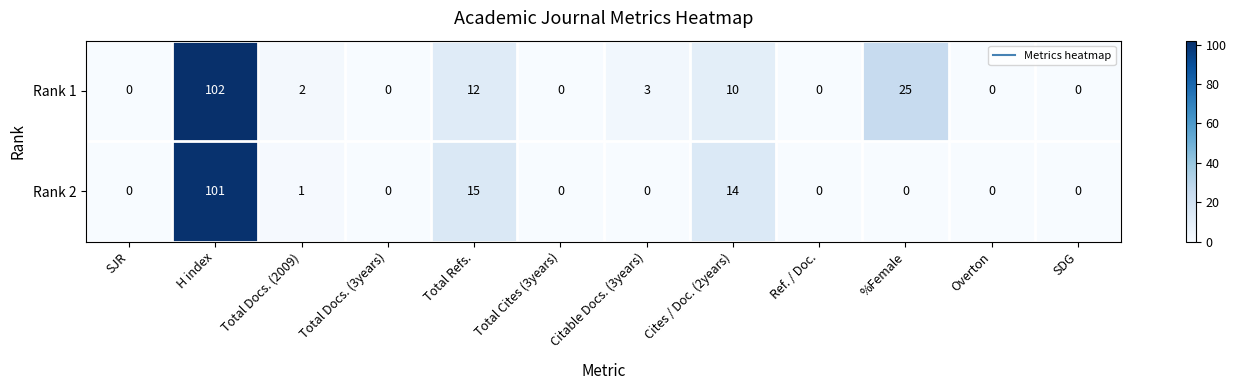

Reading right to left, what are all the values shown in this chart?

Rank 1: 0	0	25	0	10	3	0	12	0	2	102	0
Rank 2: 0	0	0	0	14	0	0	15	0	1	101	0